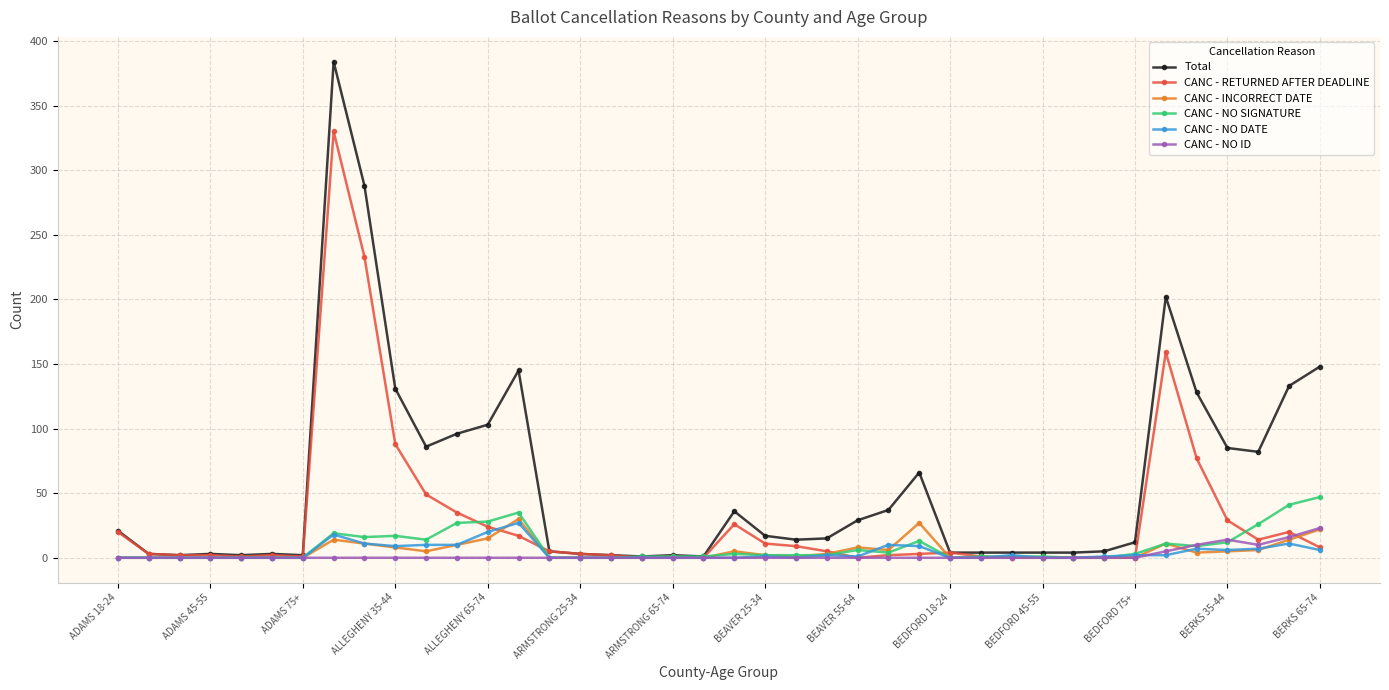

True or false: CANC - NO SIGNATURE has more than 0 interior local peaks.

True